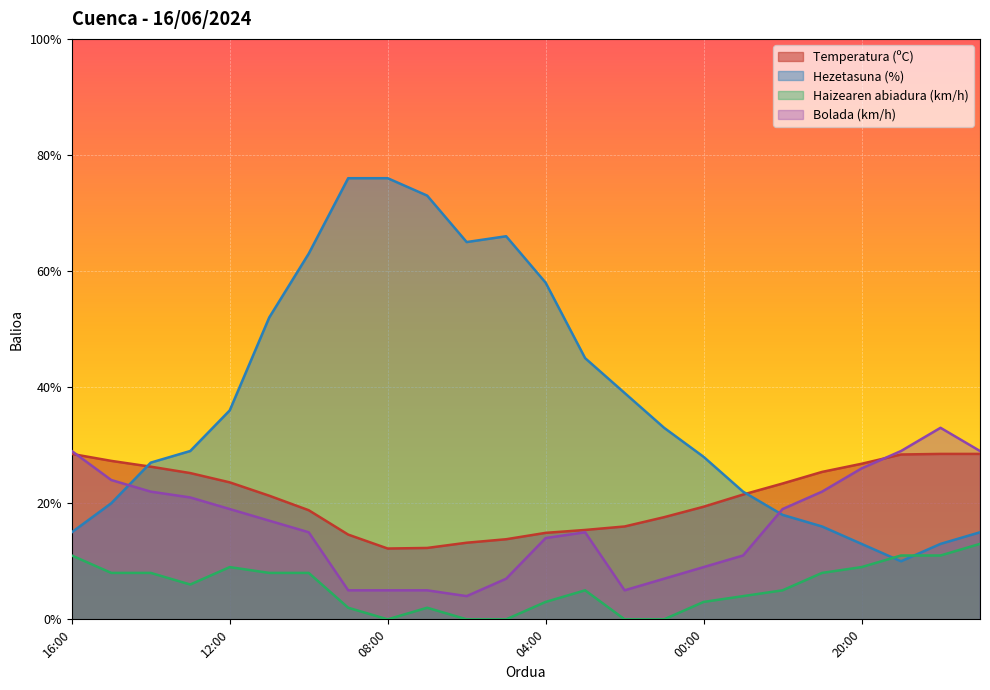

What is the difference between the Bolada (km/h) values at 15:00 and 17:00?

5.0